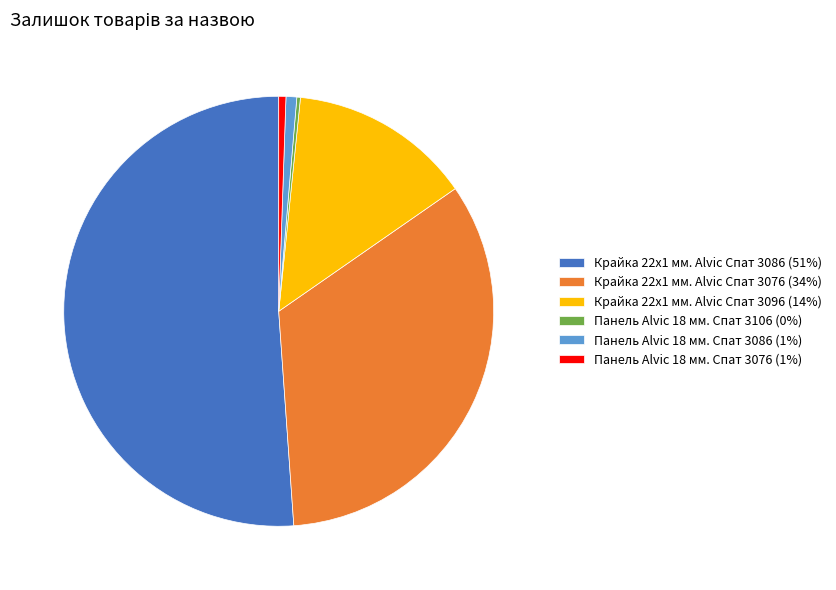

Does Панель Alvic 18 мм. Спат 3076 (1%) account for over 50% of the chart?

No